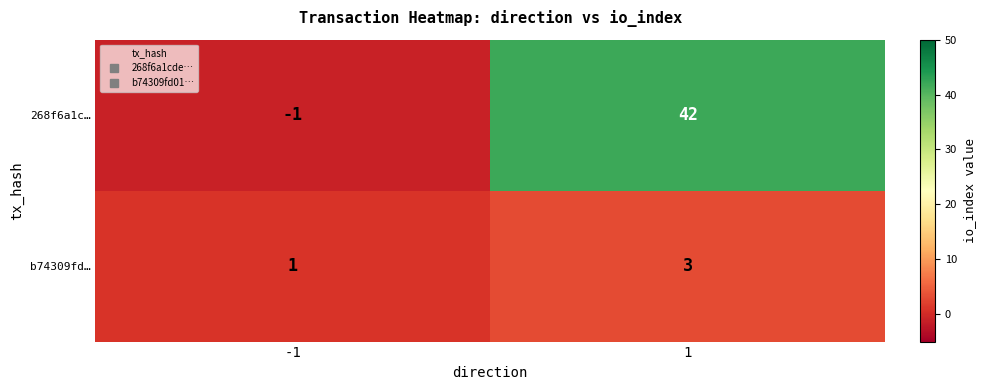

At -1, list the series in order from smallest to largest.

268f6a1c…, b74309fd…